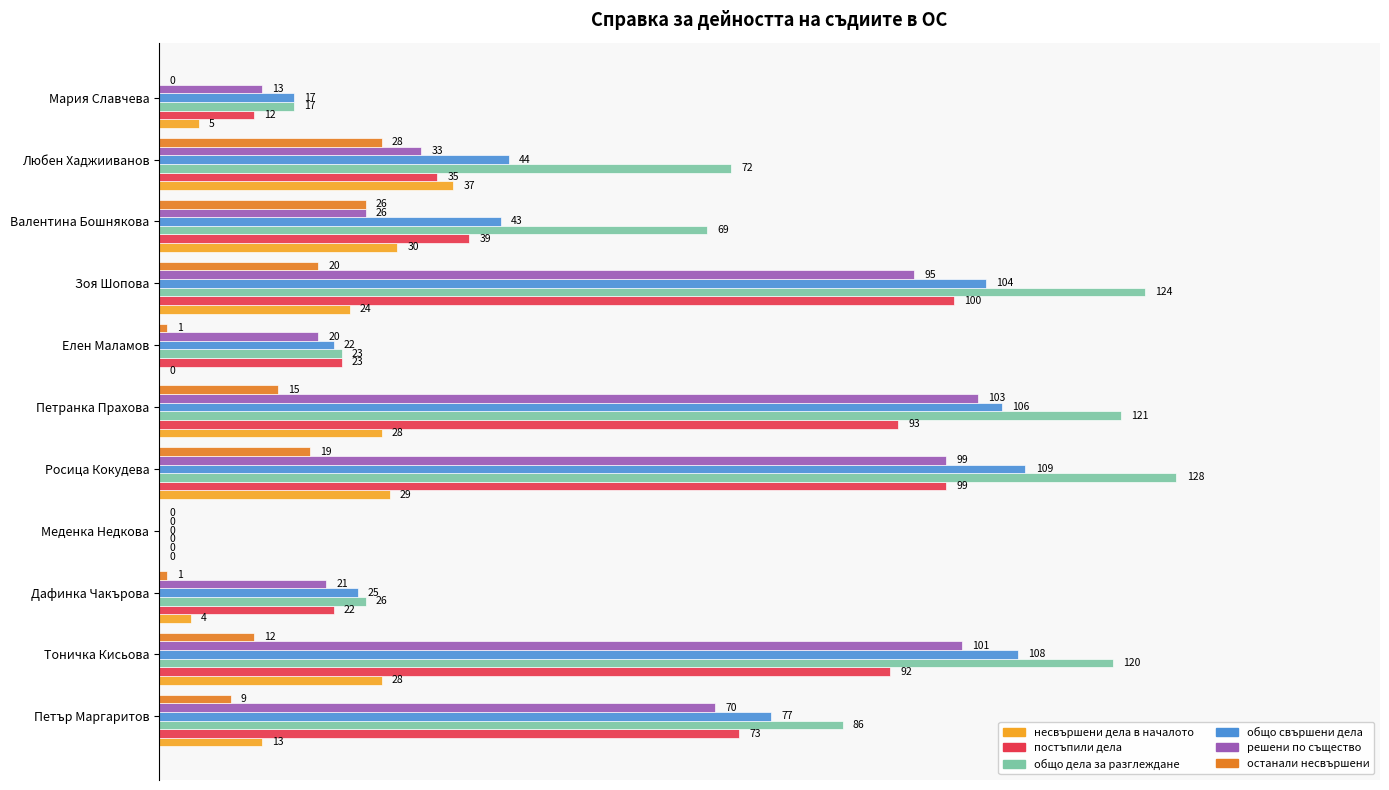

Which series has the largest total across all categories?

общо дела за разглеждане